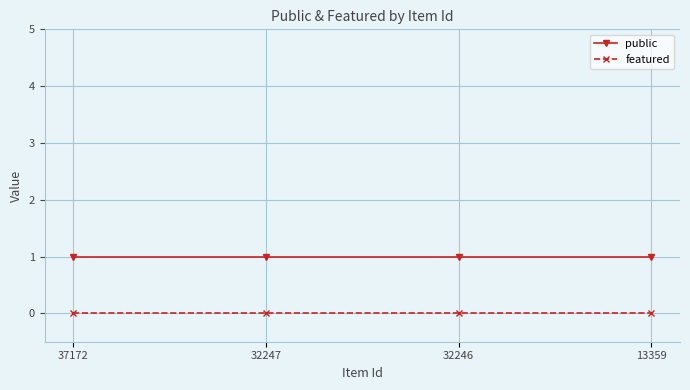

What value does the public series have at 32246?

1